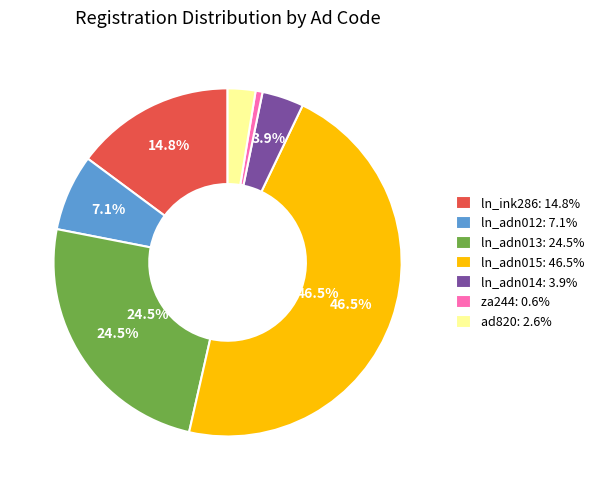

What percentage is the ln_adn012 slice, to the nearest percent?

7%